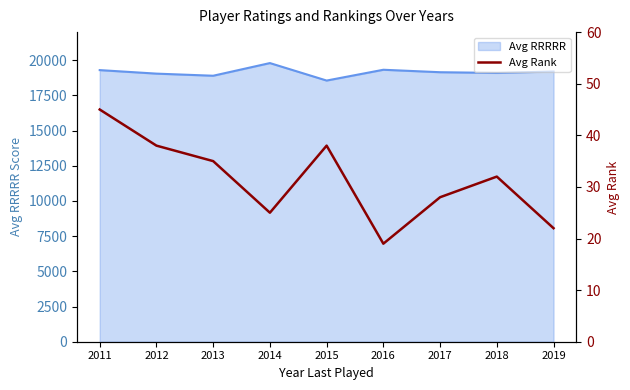

At which label does Avg RRRRR reach its peak?

2014